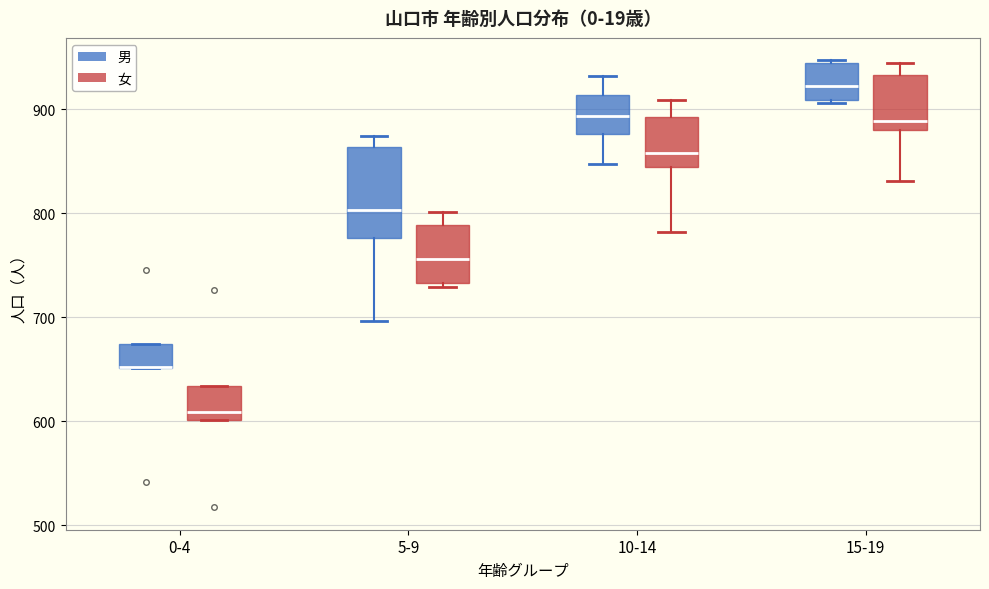

Where is the lower edge of the box for 15-19 (女) on the y-axis? The values are not printed on the chart, so give them approximately, as read against the axis.

880